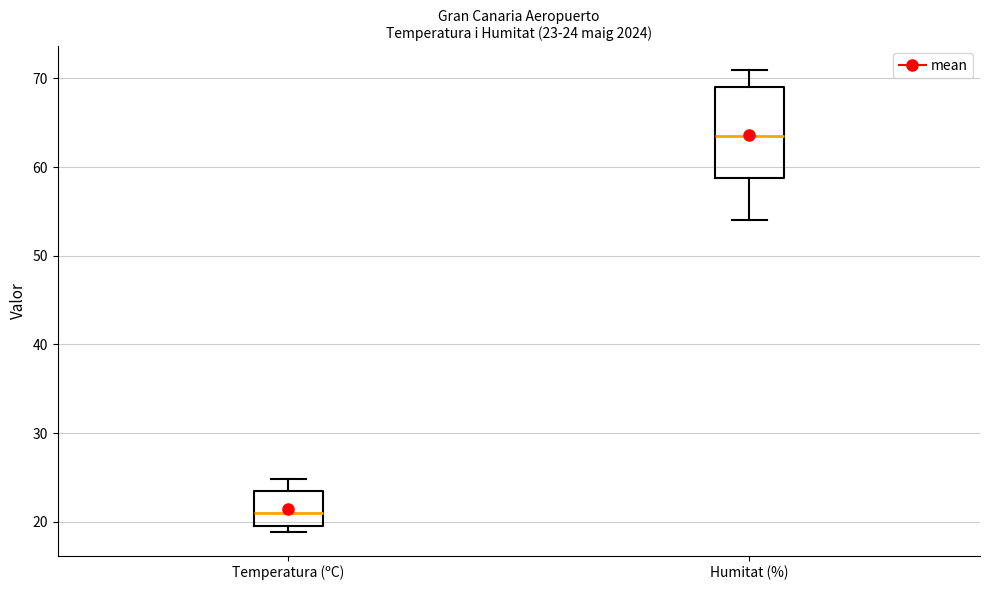

Which box has the highest median line?

Humitat (%)